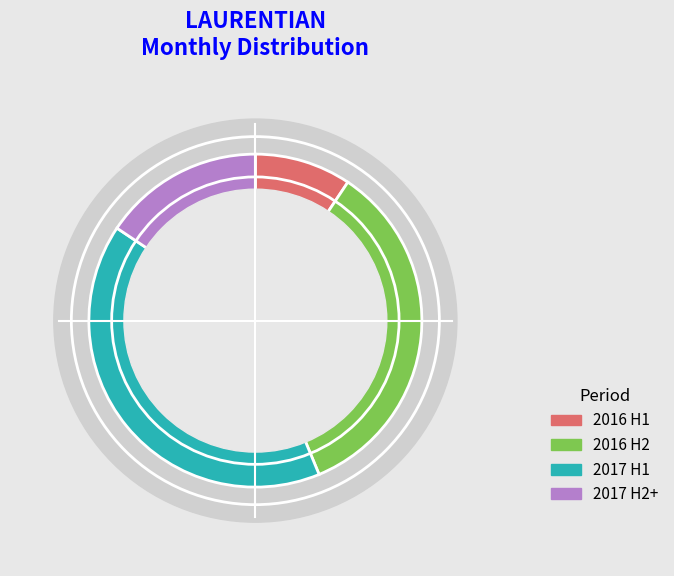

What is the change in value from 2016-09 to 2016-12?

+41